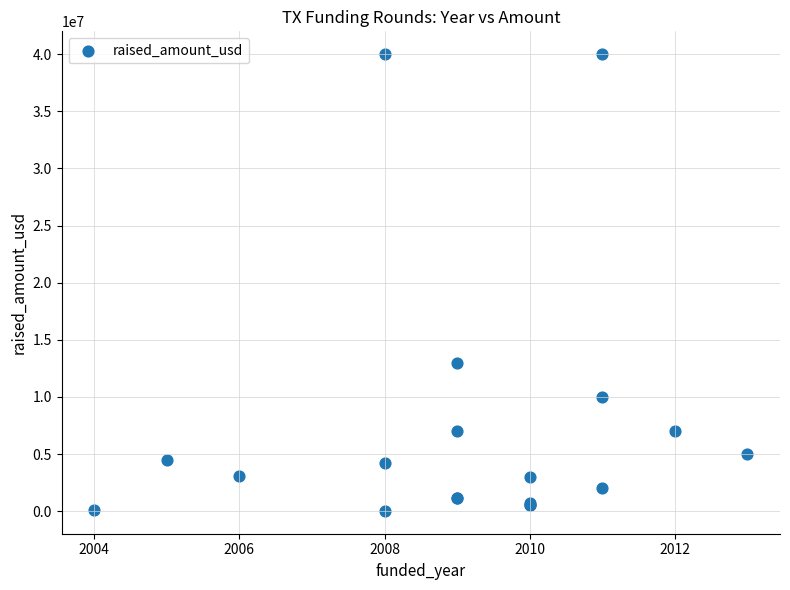

What Y value in the scatter plot is closest to 20015000?

13000000